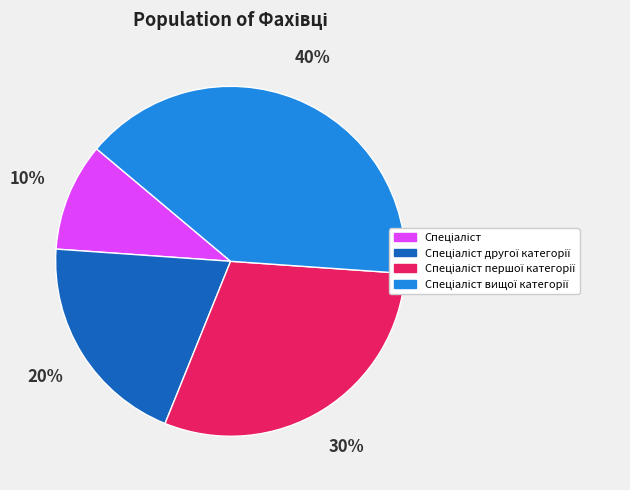

Does any single category account for the majority?

No